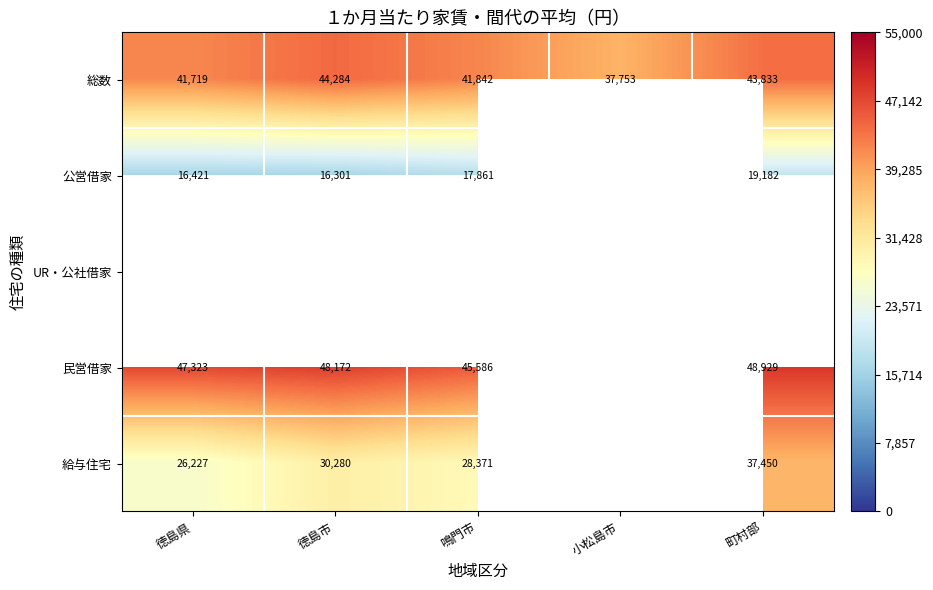

Which label corresponds to the largest value in the chart?

町村部